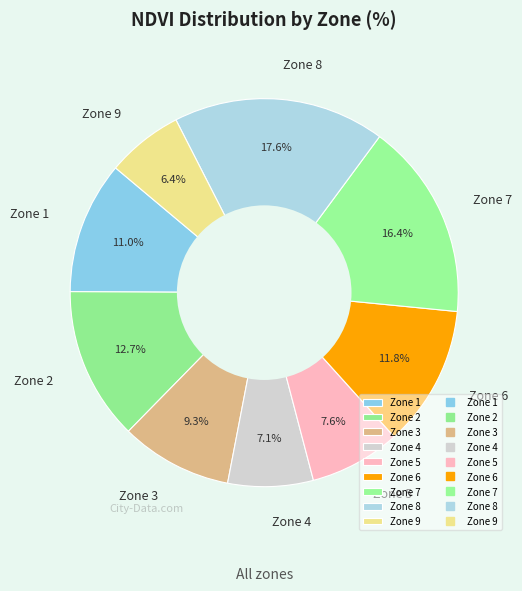

What is the largest slice in the pie chart?

Zone 8